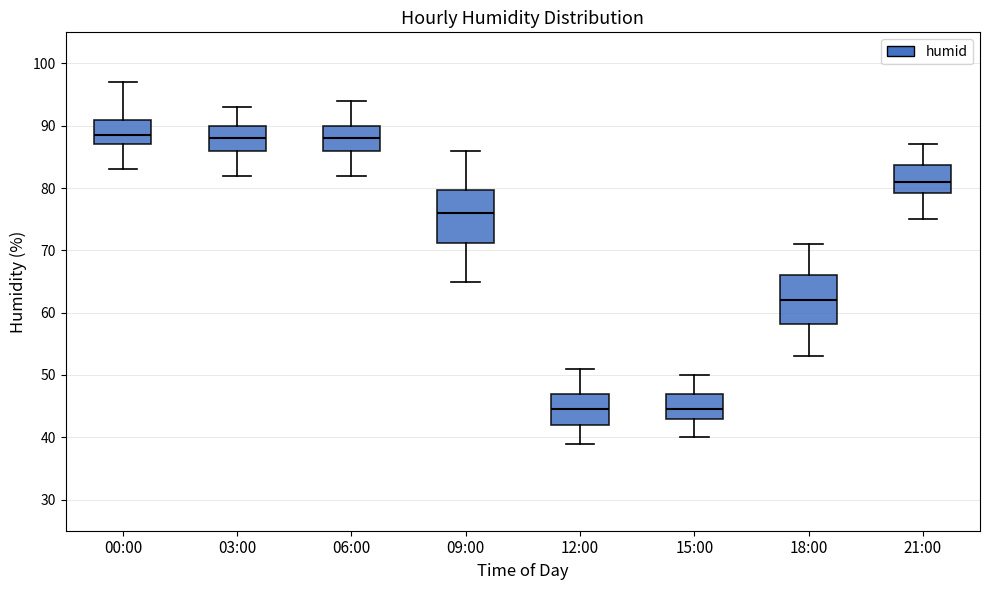

Reading left to right, read every box against the y-axis: the position of its median line, the range the box covers, and the ends of its whiskers. The values are not printed on the chart, so give them approximately, as read against the axis.

00:00: median 89, box 87 to 91, whiskers 83 to 97
03:00: median 88, box 86 to 90, whiskers 82 to 93
06:00: median 88, box 86 to 90, whiskers 82 to 94
09:00: median 76, box 71 to 80, whiskers 65 to 86
12:00: median 45, box 42 to 47, whiskers 39 to 51
15:00: median 45, box 43 to 47, whiskers 40 to 50
18:00: median 62, box 58 to 66, whiskers 53 to 71
21:00: median 81, box 79 to 84, whiskers 75 to 87